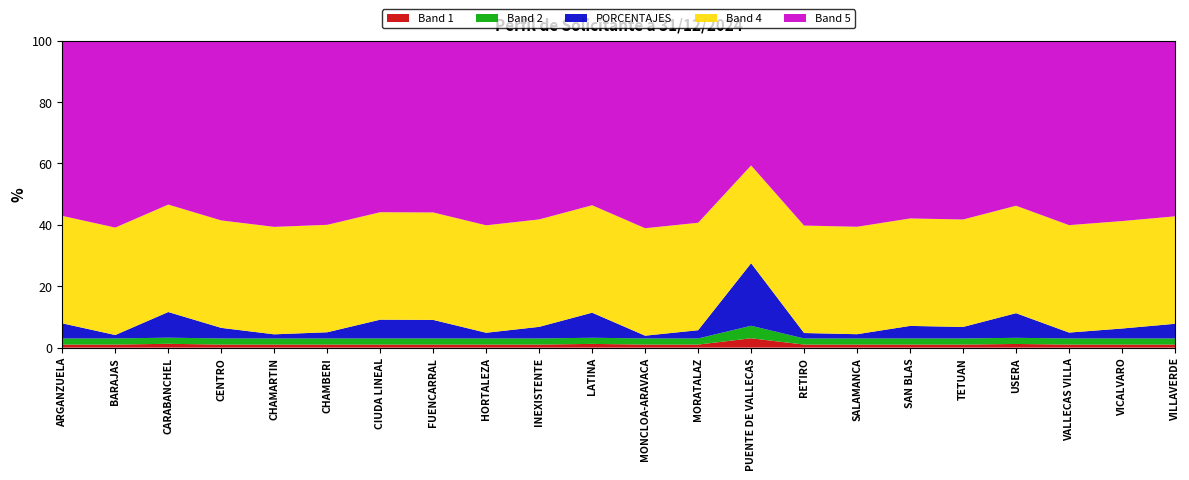

What is the maximum value for Band 1?

3.1